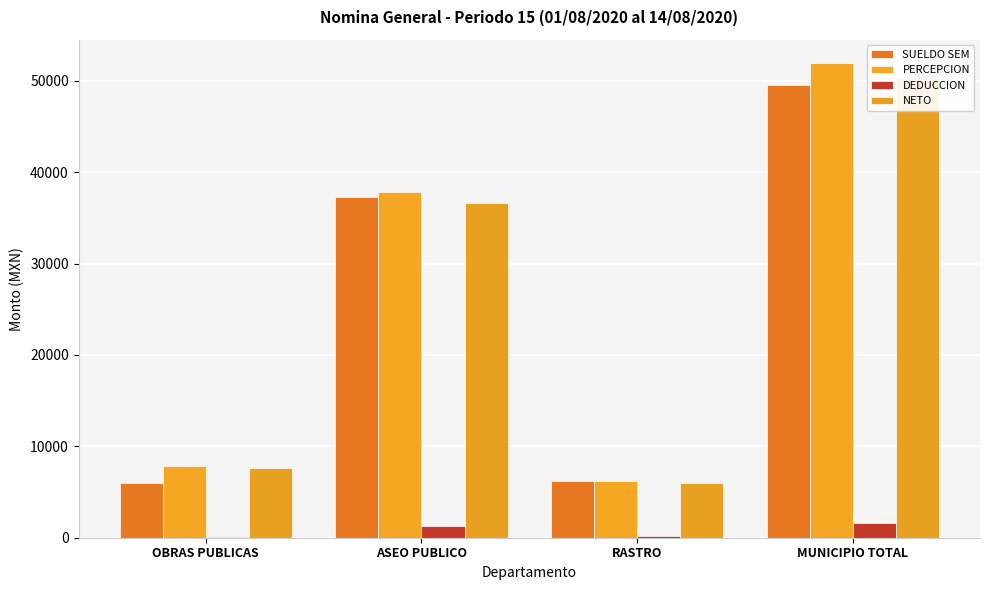

How many values in the SUELDO SEM series are below 37308?

2